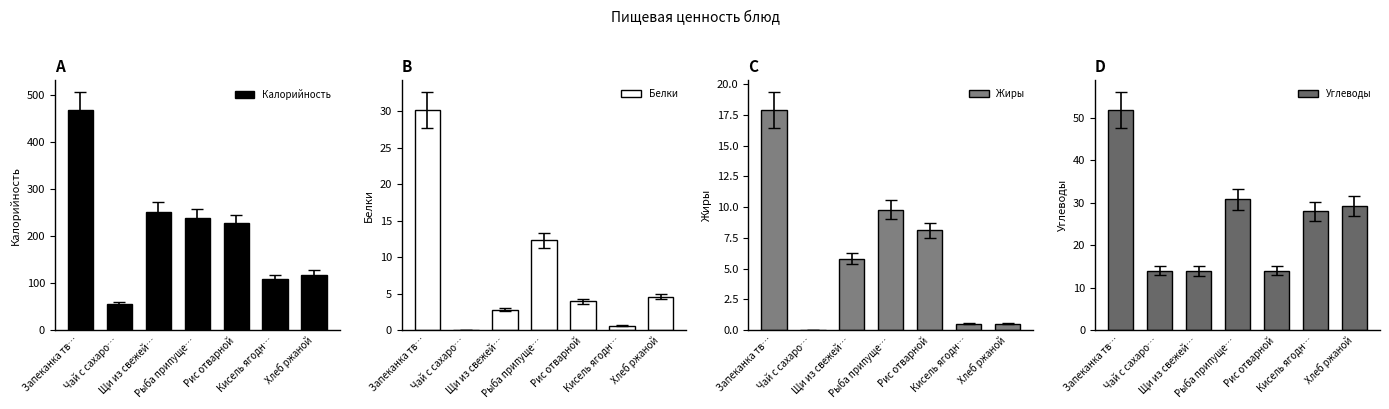

Rank the series at Хлеб ржаной from lowest to highest value.

Жиры, Белки, Углеводы, Калорийность